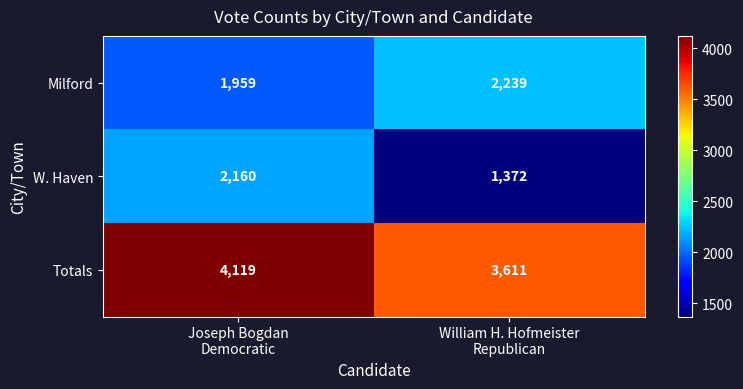

Reading right to left, what are all the values shown in this chart?

Milford: 2239	1959
W. Haven: 1372	2160
Totals: 3611	4119